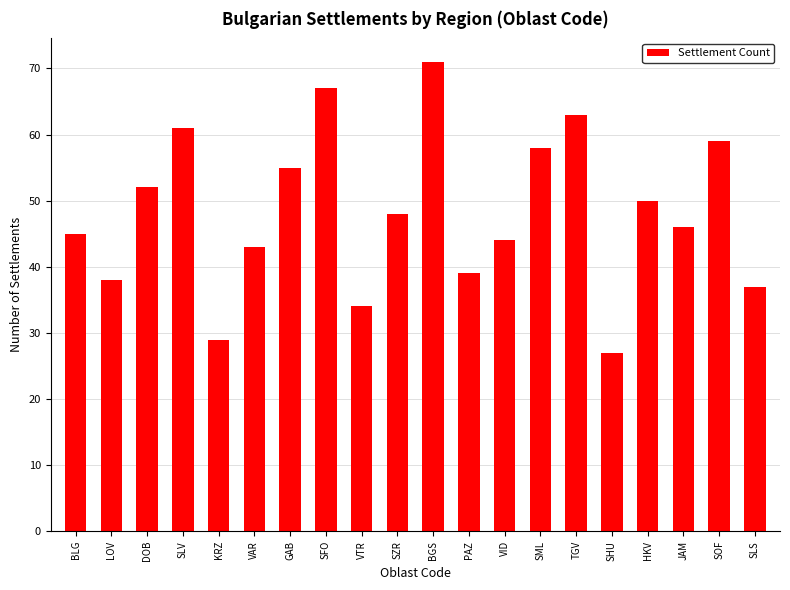

Rank the categories by value from highest to lowest.

BGS, SFO, TGV, SLV, SOF, SML, GAB, DOB, HKV, SZR, JAM, BLG, VID, VAR, PAZ, LOV, SLS, VTR, KRZ, SHU